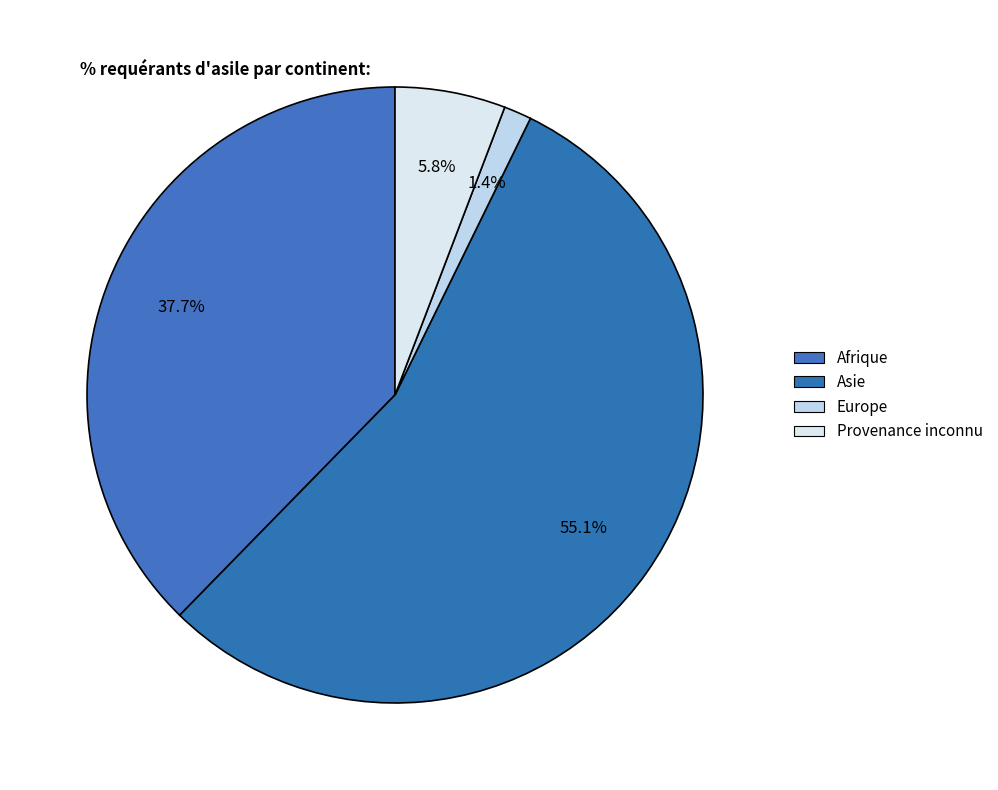

How many slices are in this pie chart?

4